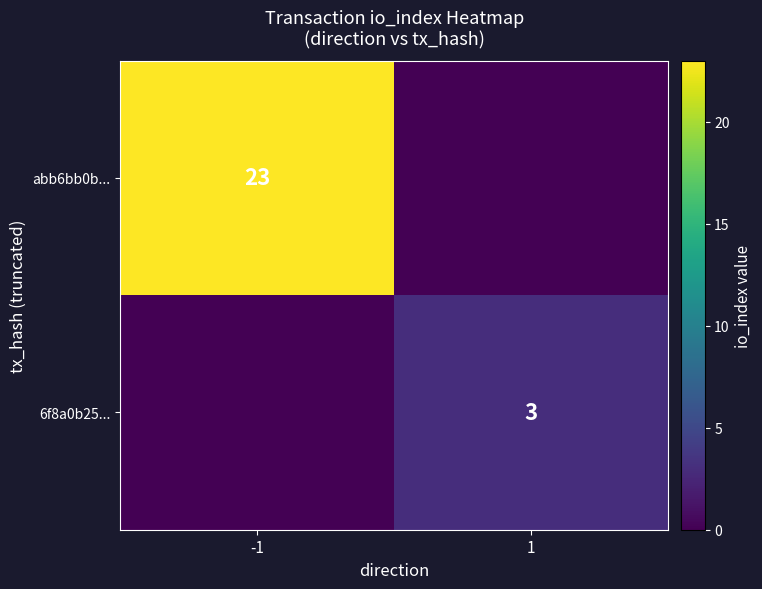

The value of 6f8a0b25... at 1 is 3. True or false?

True